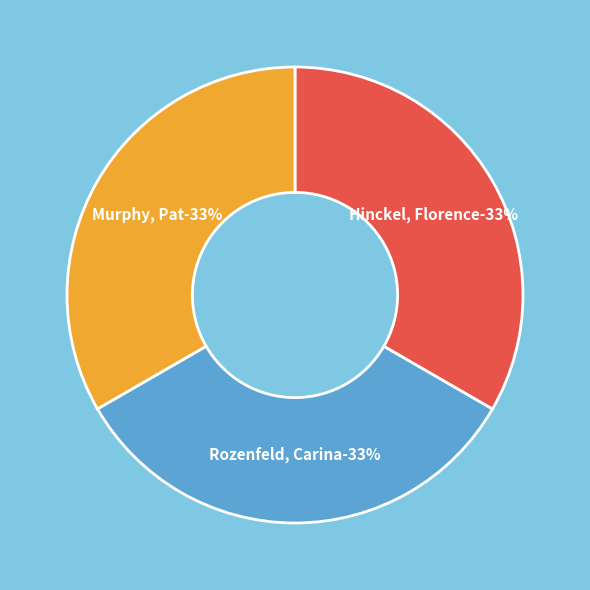

To the nearest percent, what percentage of the pie is Murphy, Pat?

33%